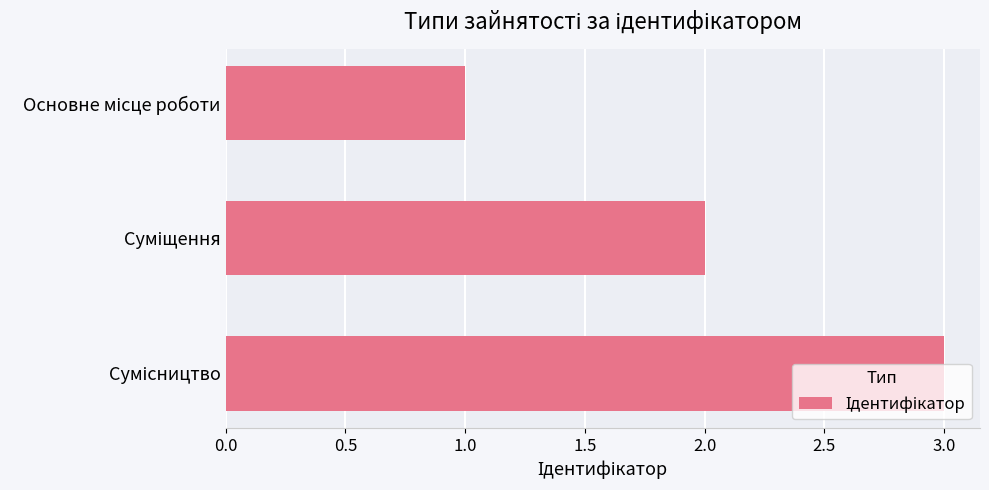

What is the sum of all values?

6